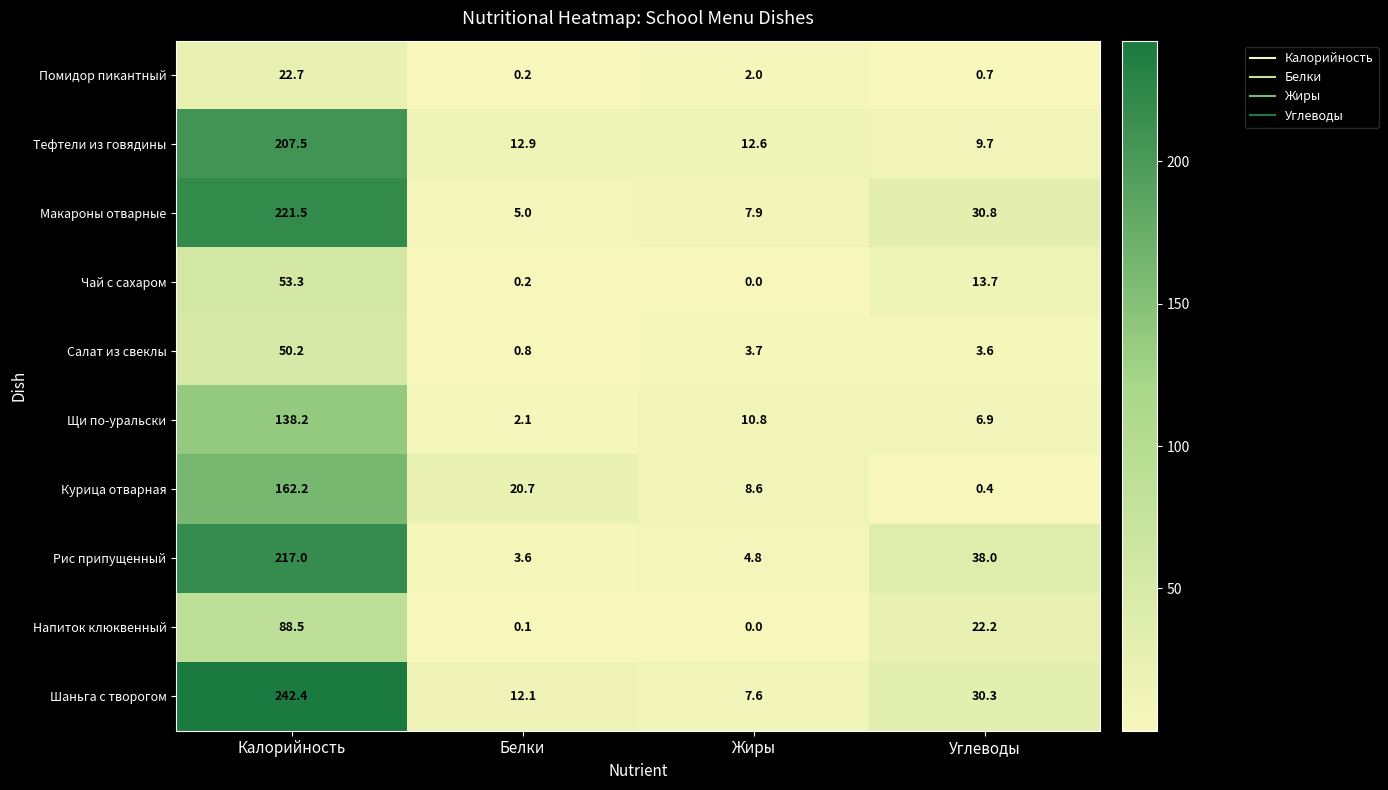

At which label does Напиток клюквенный reach its minimum?

Жиры